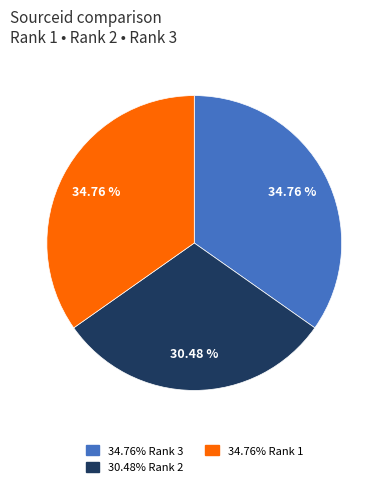

How many slices are in this pie chart?

3